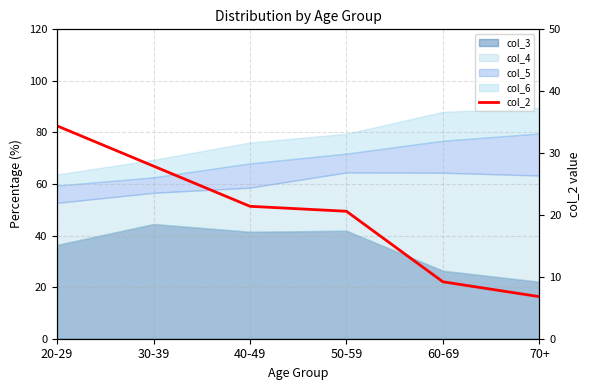

How many lines are shown in the chart?

1